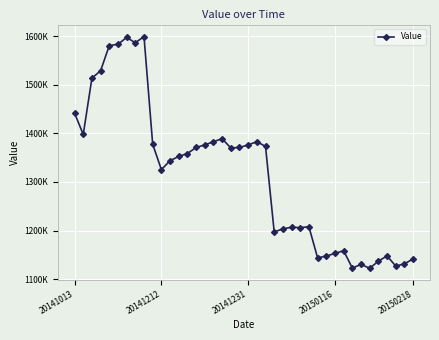

Does the chart have visible grid lines?

Yes